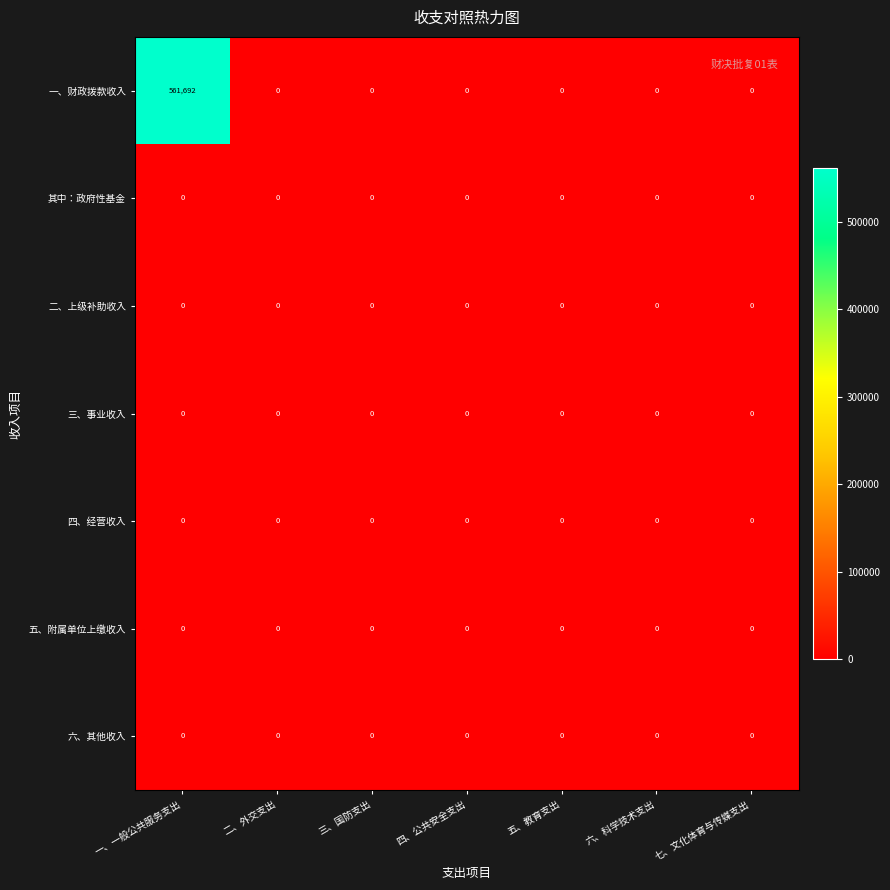

What is the greatest value displayed?

561692